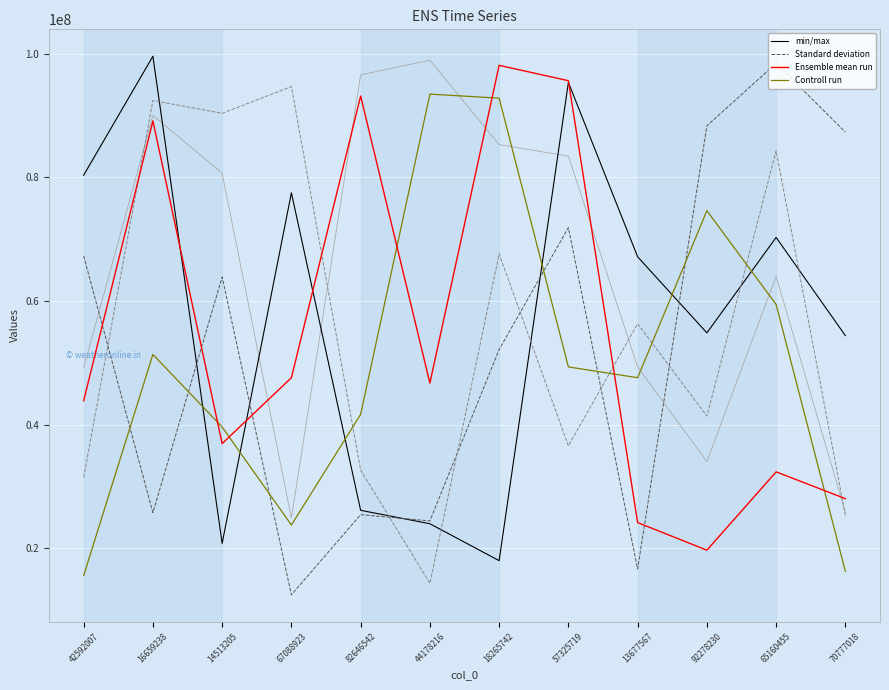

The value of Controll run at 82646542 is 25874304. True or false?

False